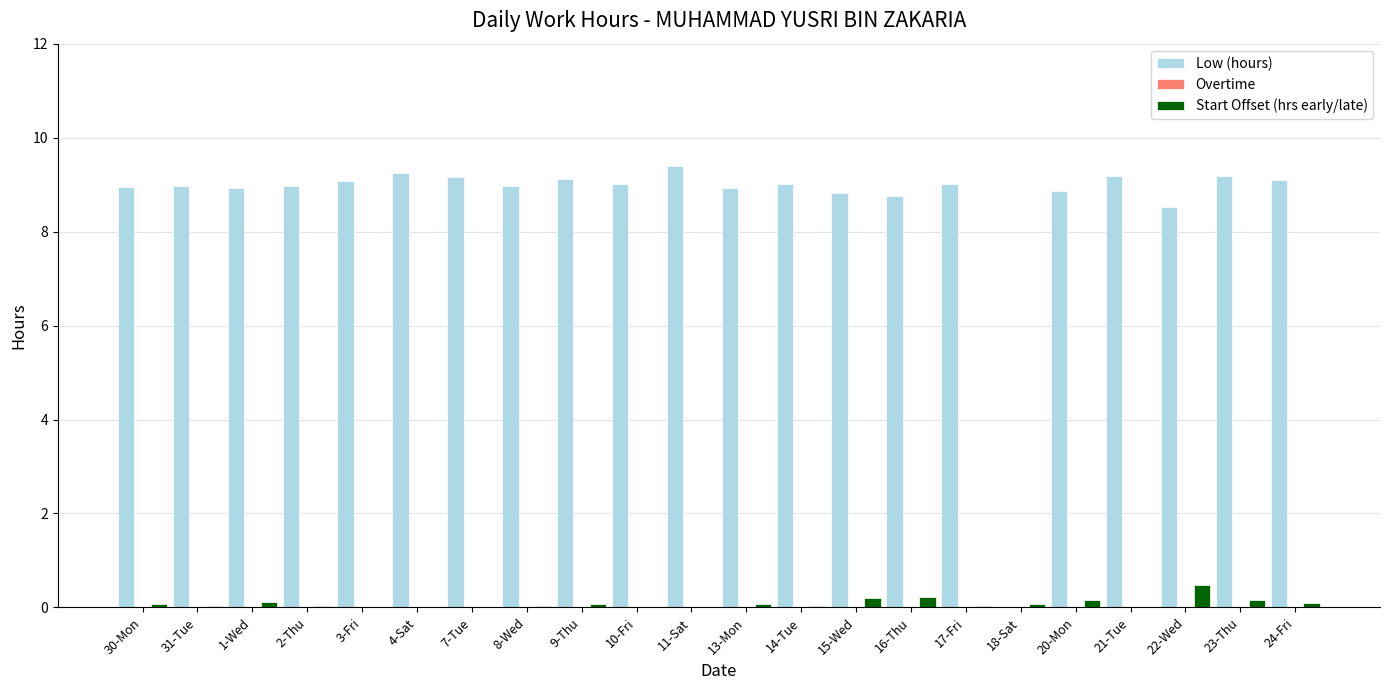

At which label is Low (hours) closest to 4?

18-Sat